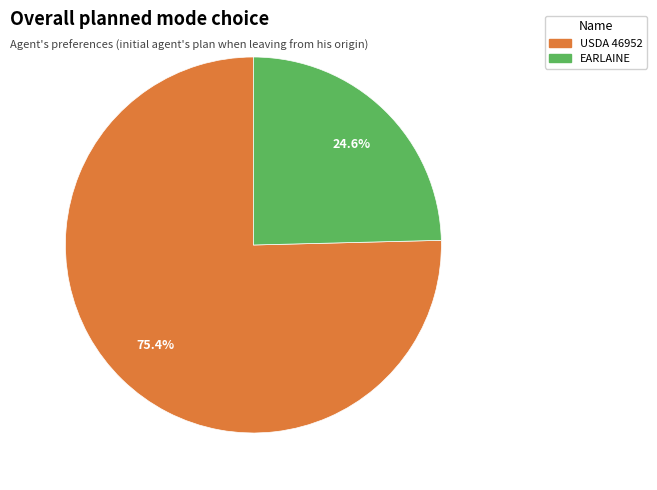

What percentage do EARLAINE and USDA 46952 together represent?

100.0%